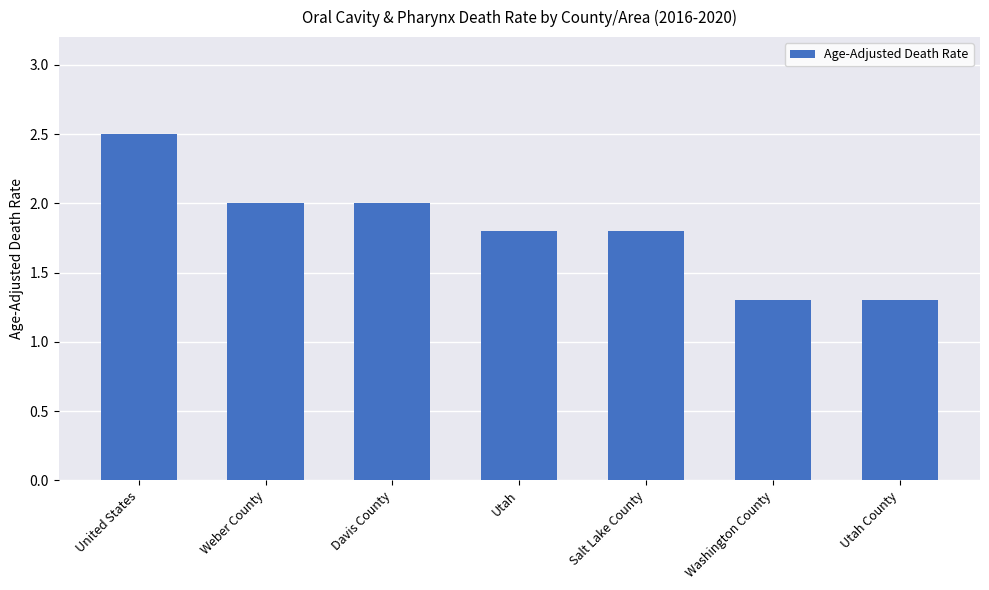

The chart shows a value of 2.0 at Davis County. True or false?

True